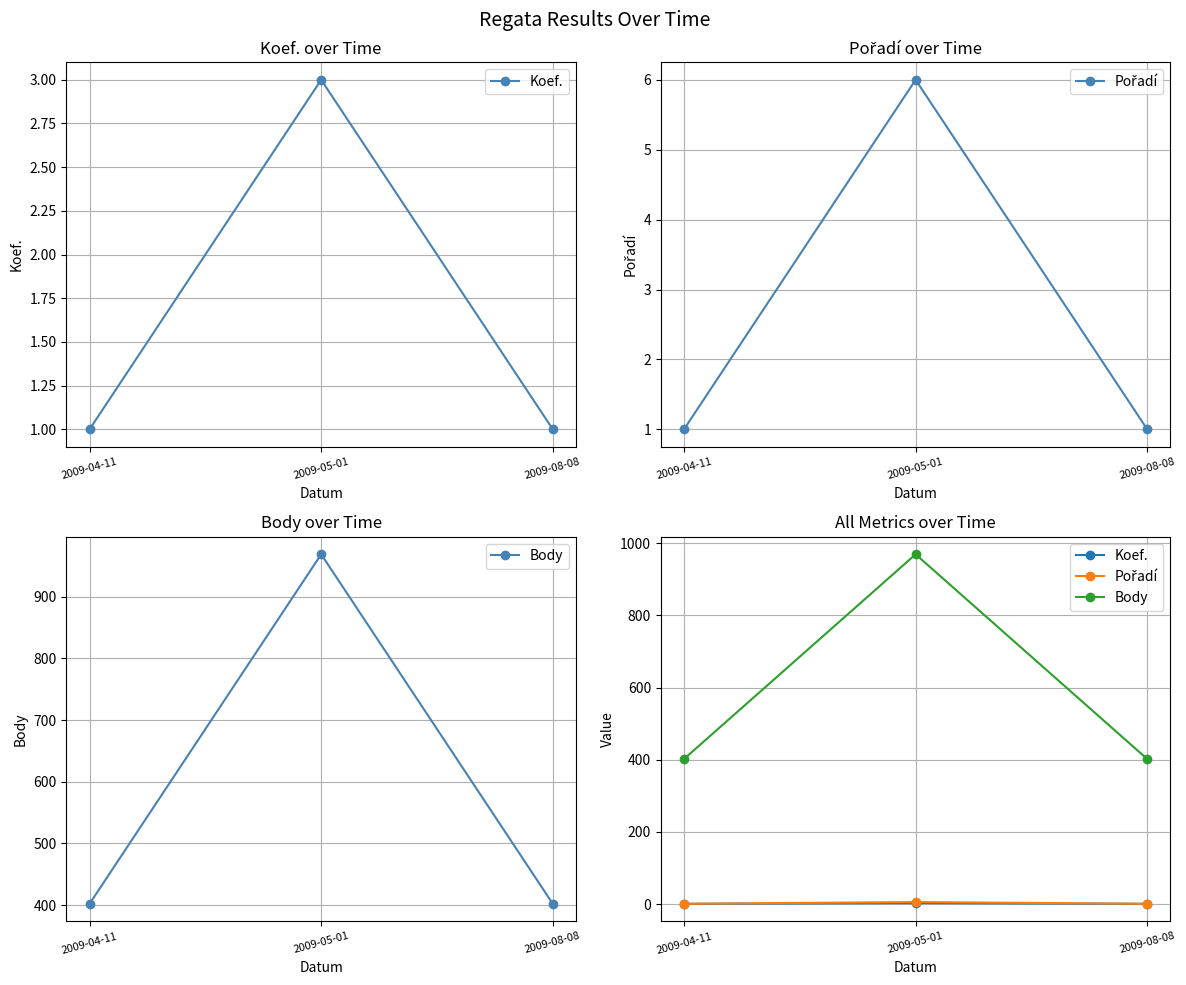

Reading left to right, list all the values displayed in this chart.

Koef.: 2009-04-11=1	2009-05-01=3	2009-08-08=1
Pořadí: 2009-04-11=1	2009-05-01=6	2009-08-08=1
Body: 2009-04-11=402	2009-05-01=969	2009-08-08=402